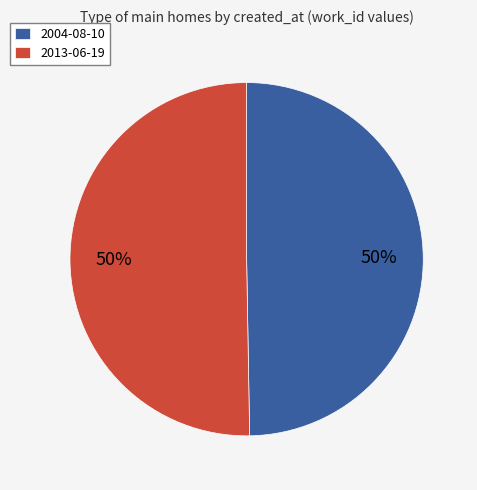

To the nearest percent, what is the combined percentage of 2013-06-19 and 2004-08-10?

100%